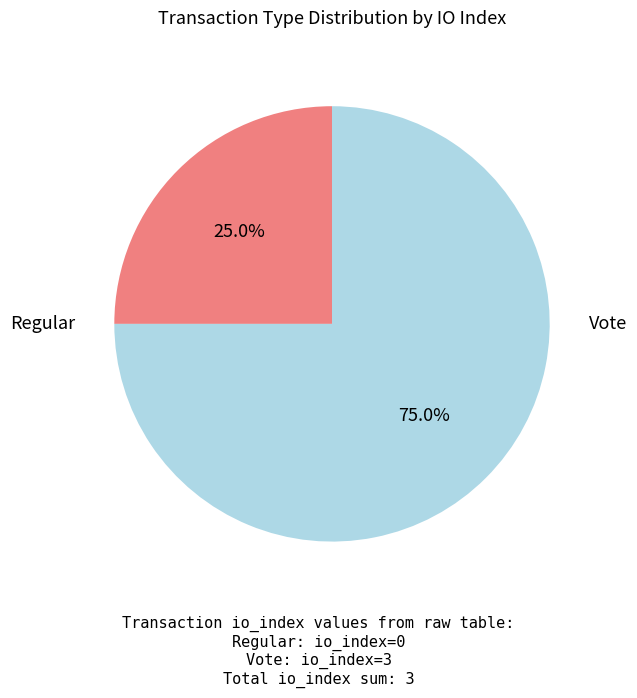

Does any single category account for the majority?

Yes